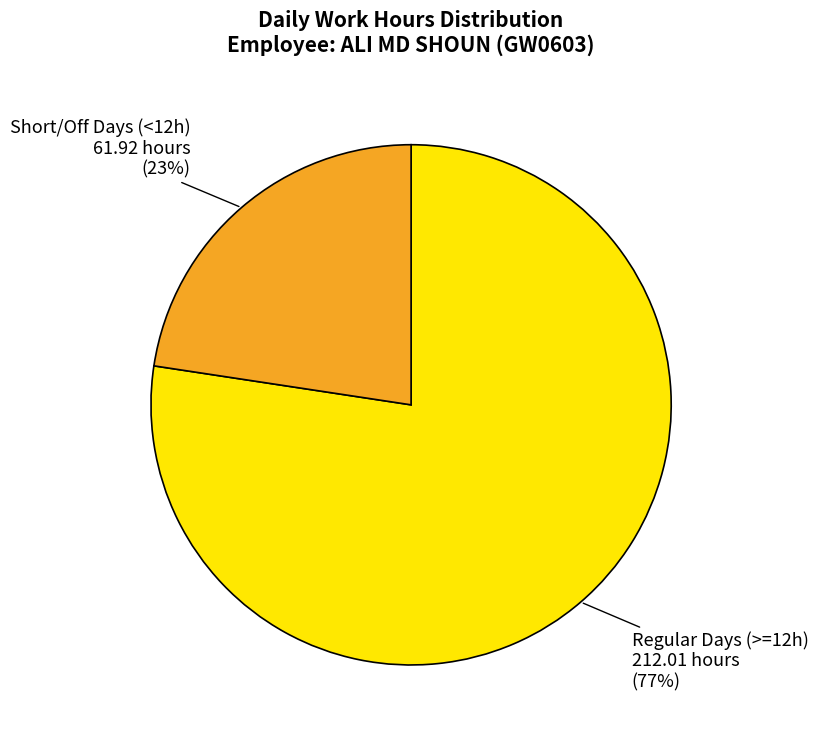

To the nearest percent, what is the average slice percentage?

50%